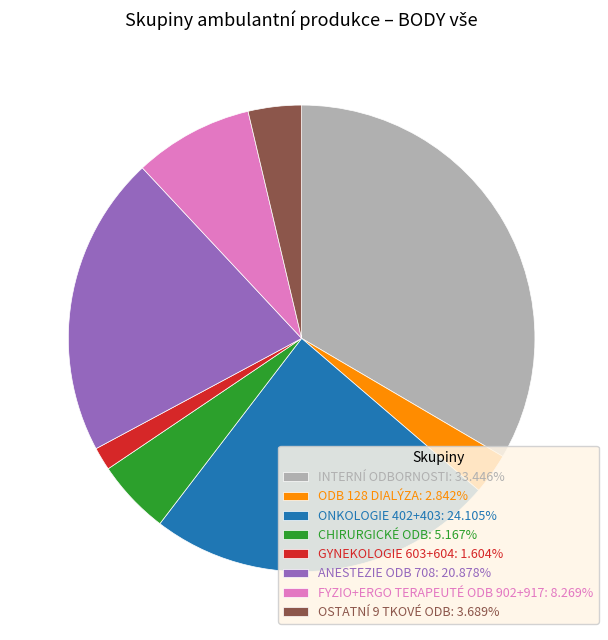

Is there a majority slice in this chart?

No